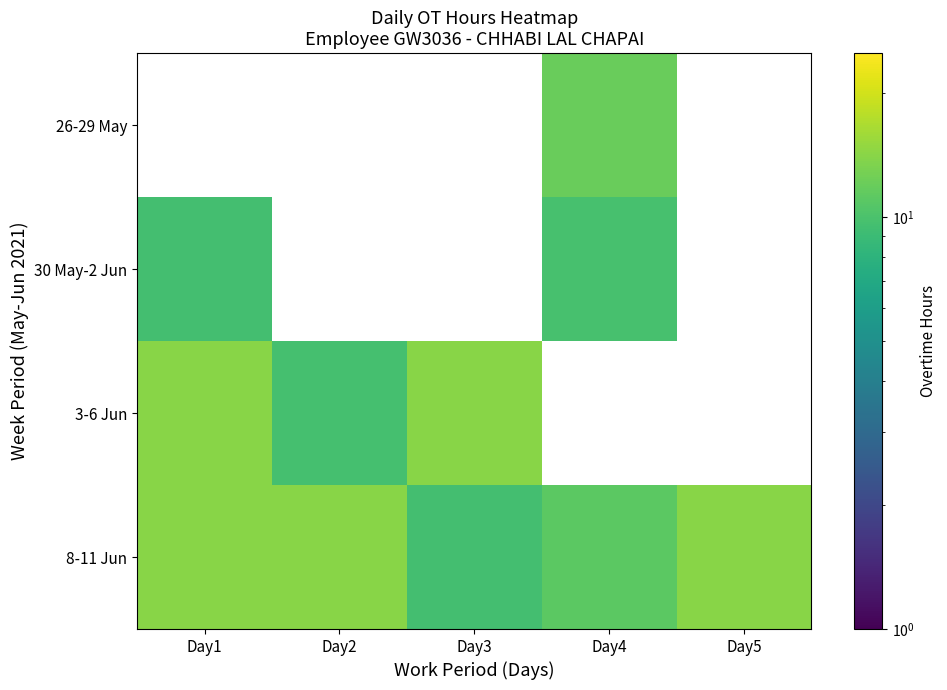

Where does the 3-6 Jun series first go above 14?

Day1